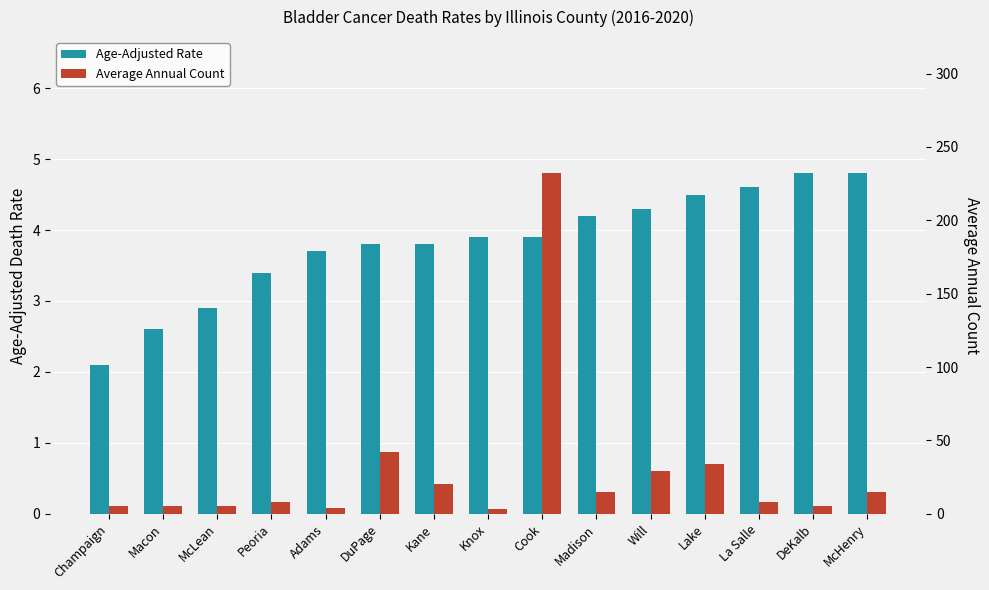

What are all the series names shown in the legend?

Age-Adjusted Rate, Average Annual Count